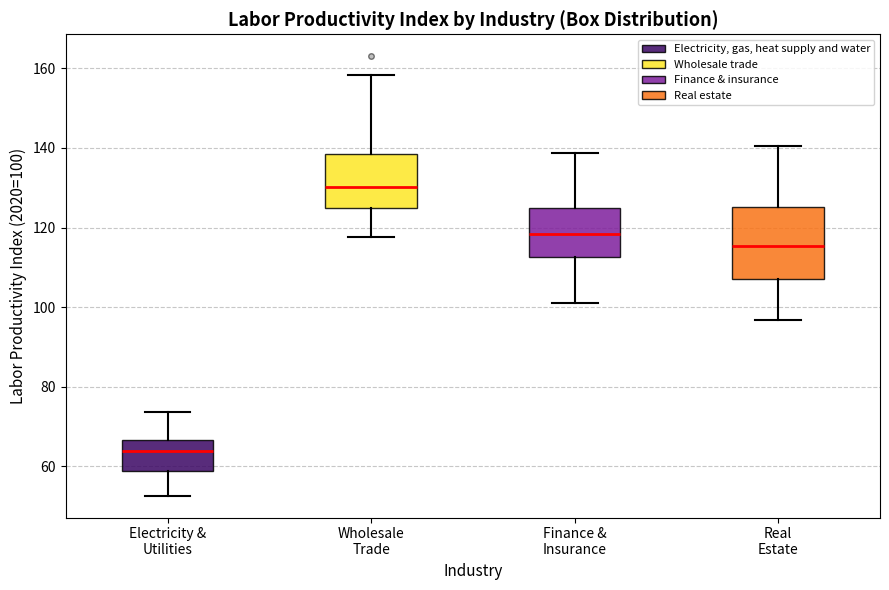

Where does the lower whisker of the box for Real Estate end on the y-axis? The values are not printed on the chart, so give them approximately, as read against the axis.

96